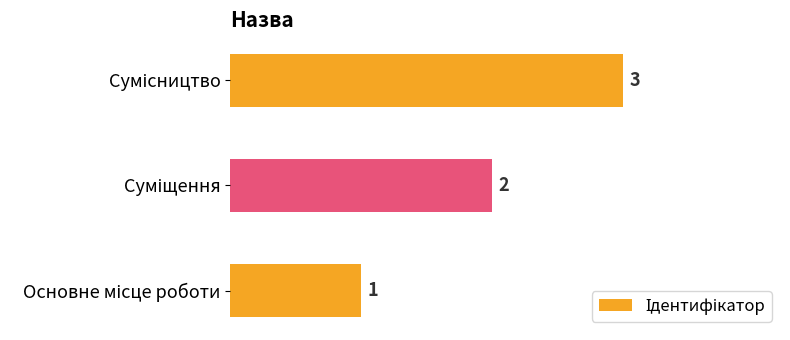

Count the values in the range 1 to 3.

3